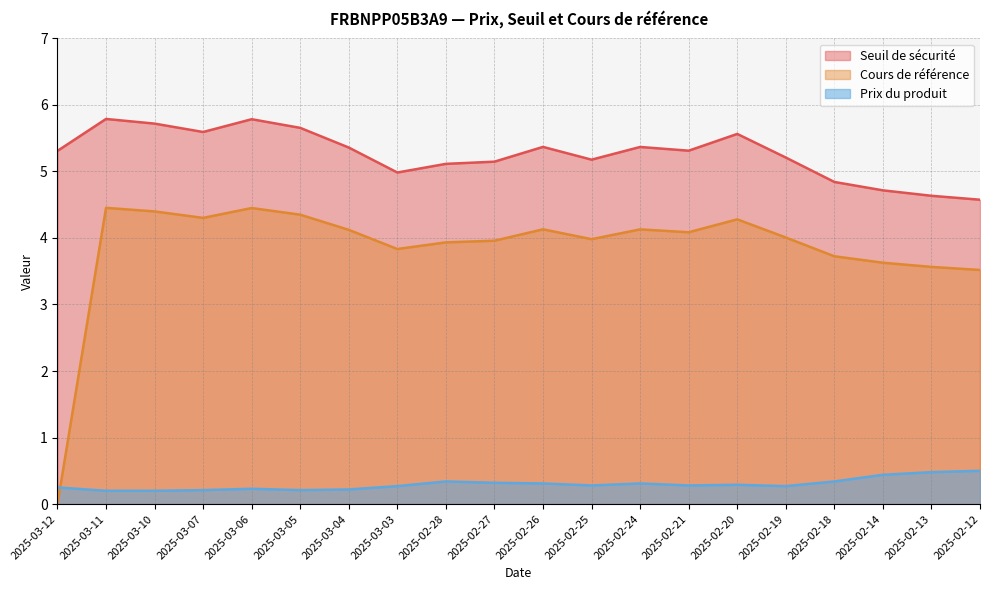

True or false: Seuil de sécurité and Cours de référence cross at least once.

False